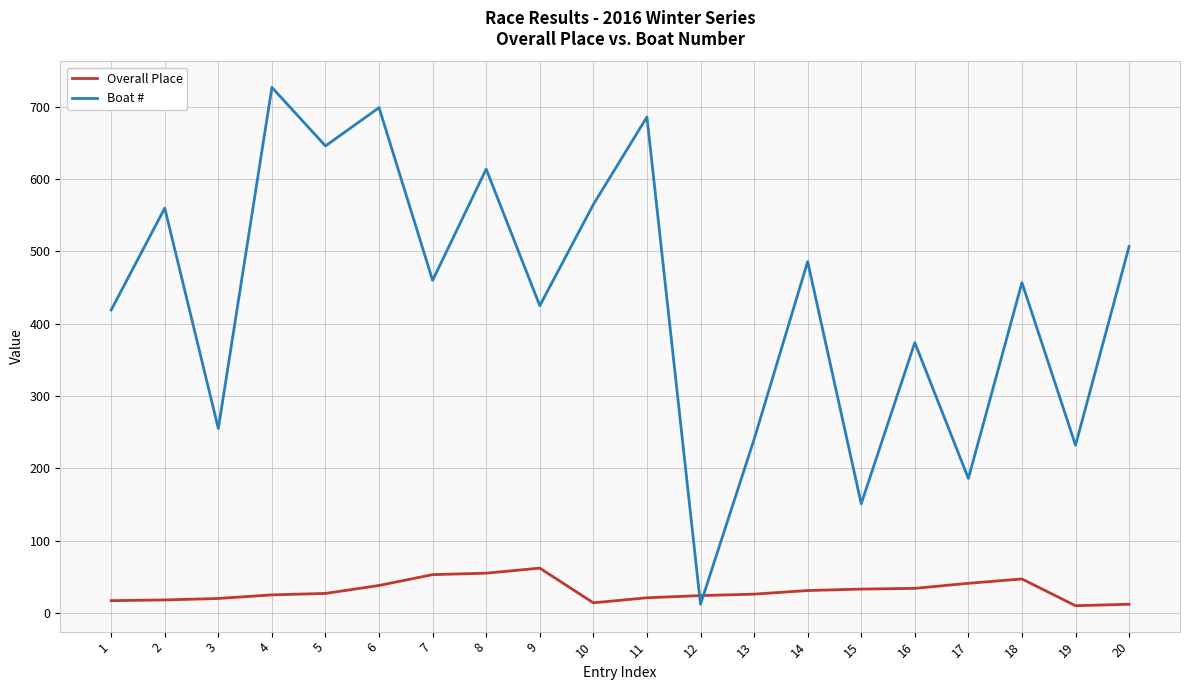

What is the highest value of the Overall Place series?

62